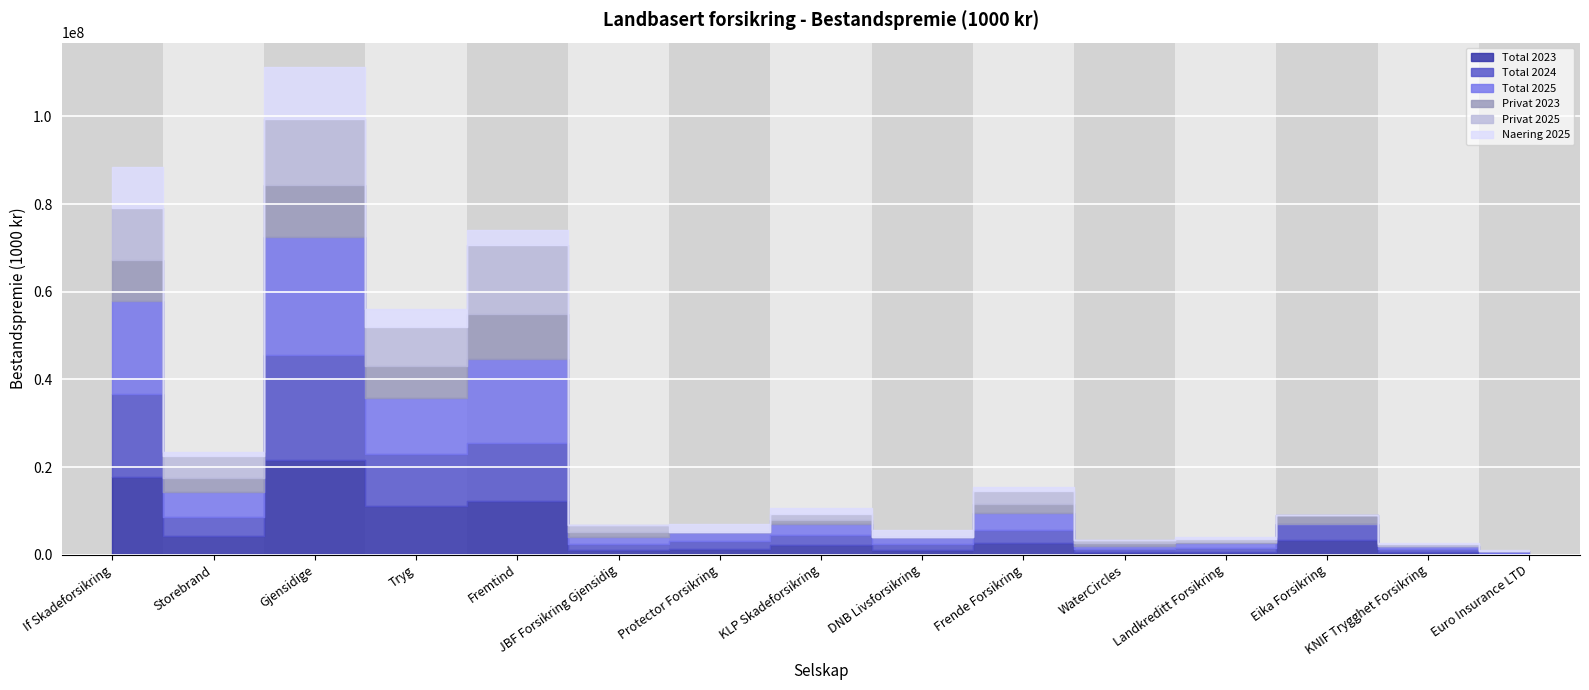

At which category does Privat 2025 reach its first local valley?

Storebrand